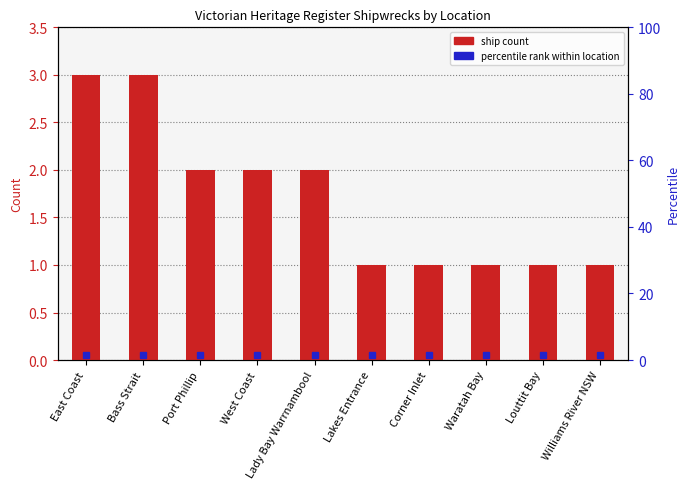

What is the average value?

2